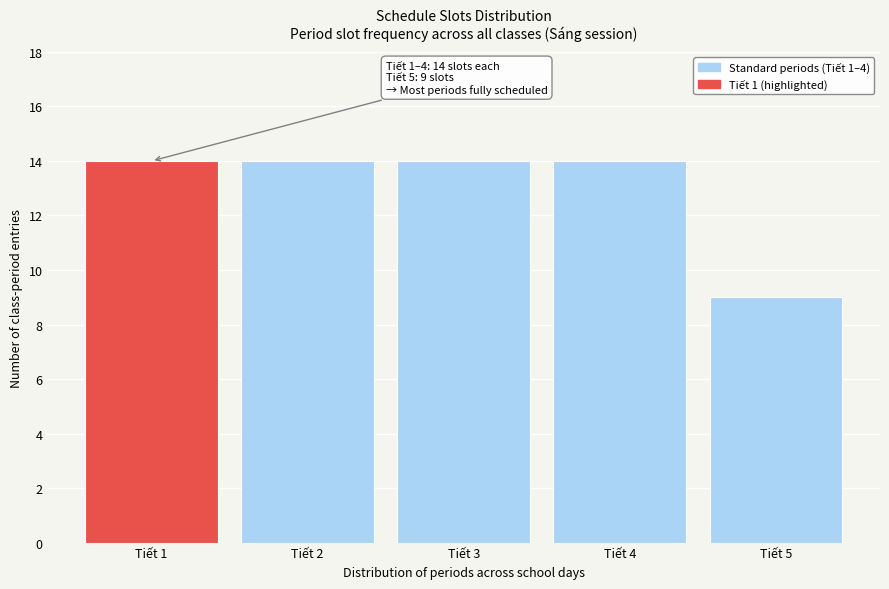

Reading left to right, what are all the values shown in this chart?

14	14	14	14	9